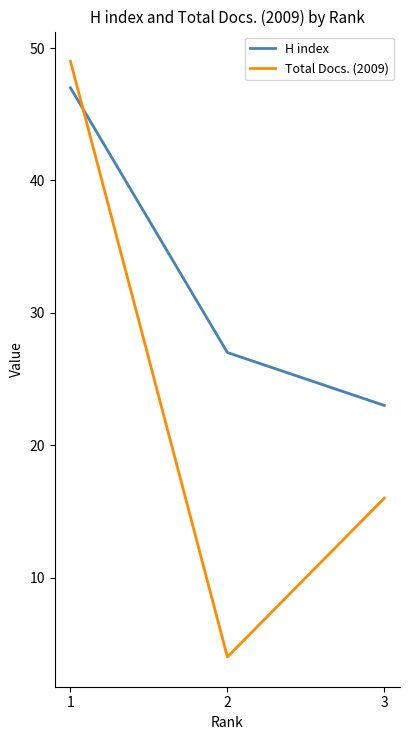

Which category has the highest value in the Total Docs. (2009) series?

1